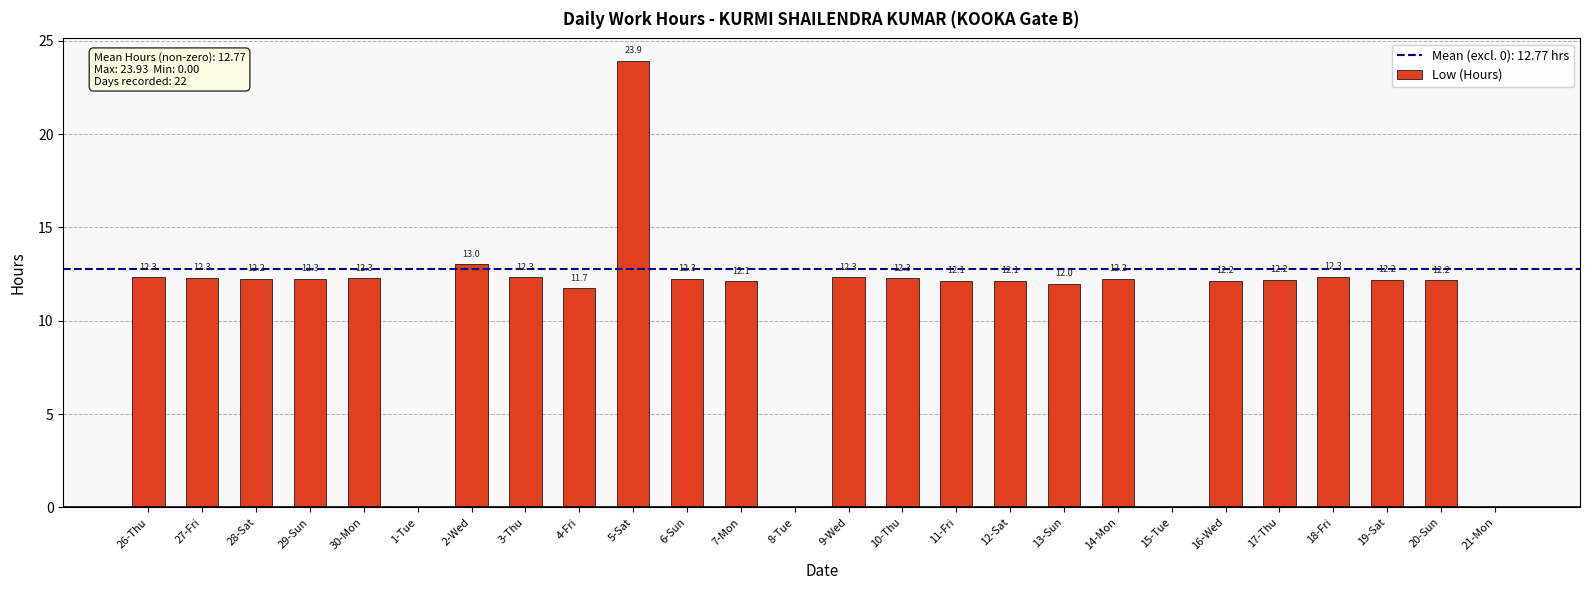

At which category does the chart reach its peak across all series?

5-Sat